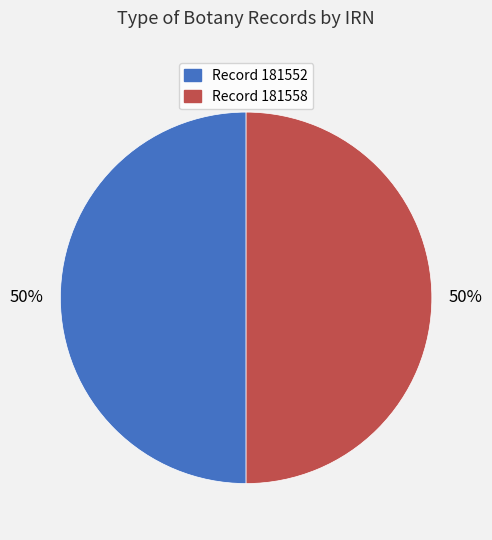

How many segments does this pie chart have?

2